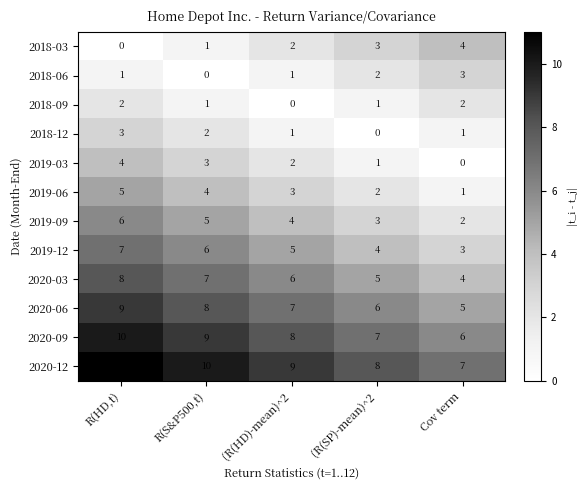

Which category has the highest value in the 2020-12 series?

R(HD,t)